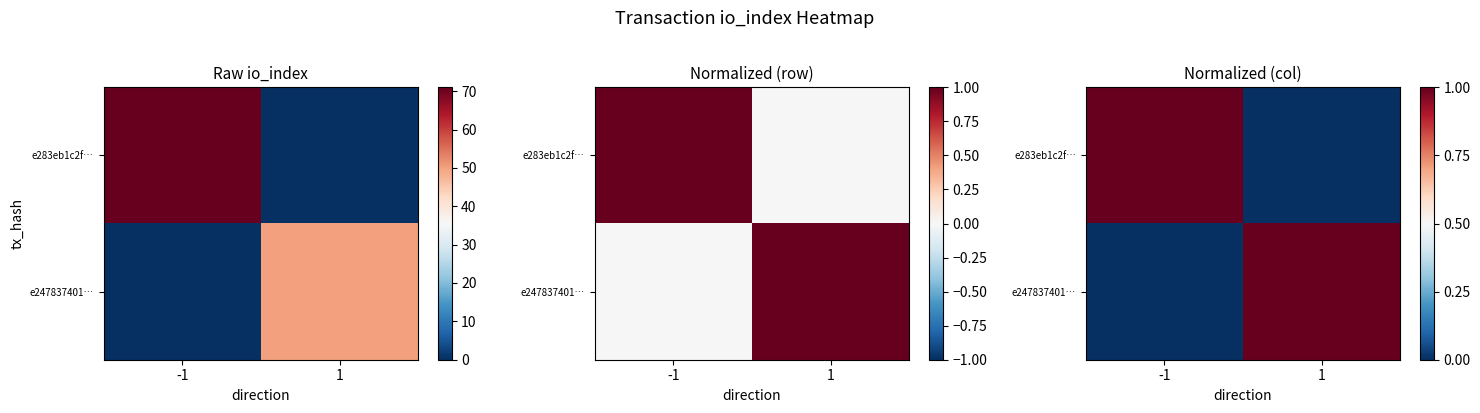

How many values in the e247837401… series are below 1?

1